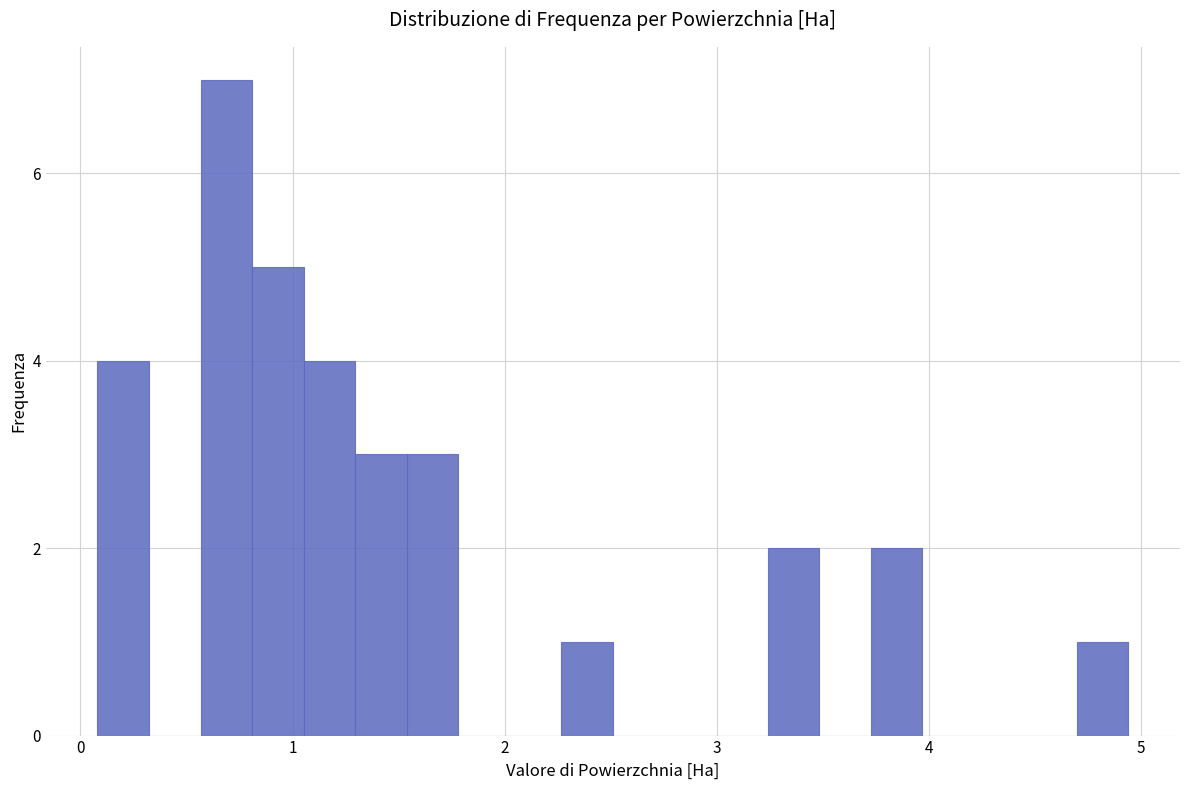

Around what value on the x-axis is the tallest bar? Give the approximate position of its centre, as read against the axis.

0.7